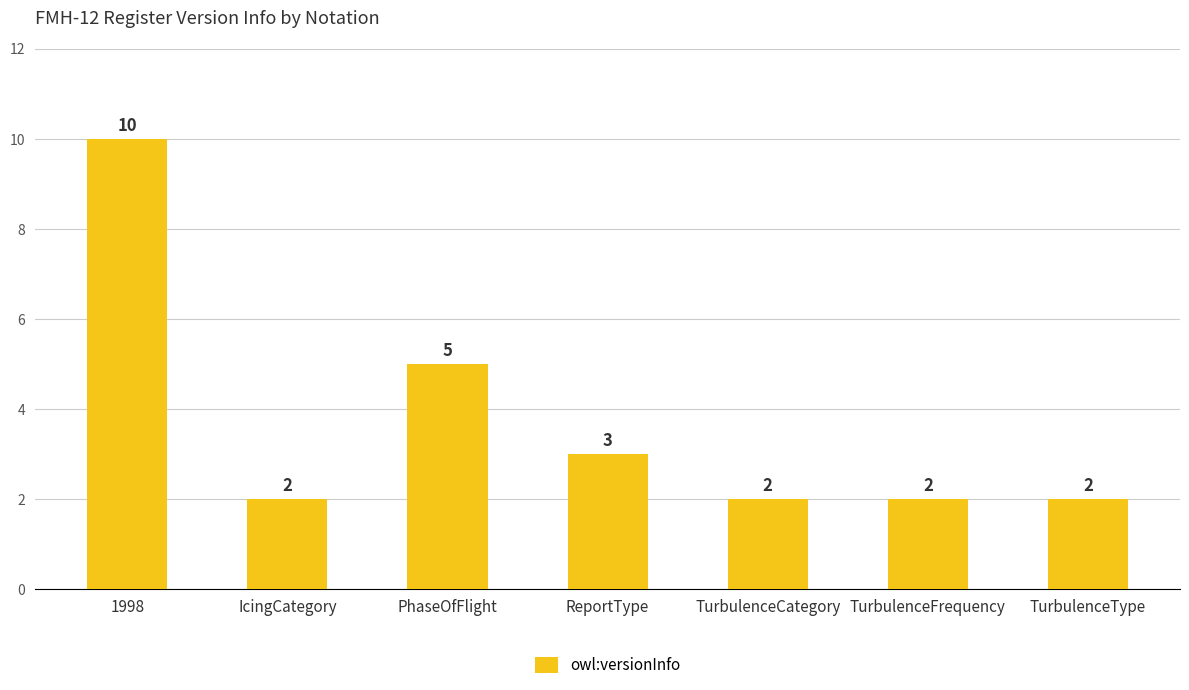

How many values are between 2 and 5?

6